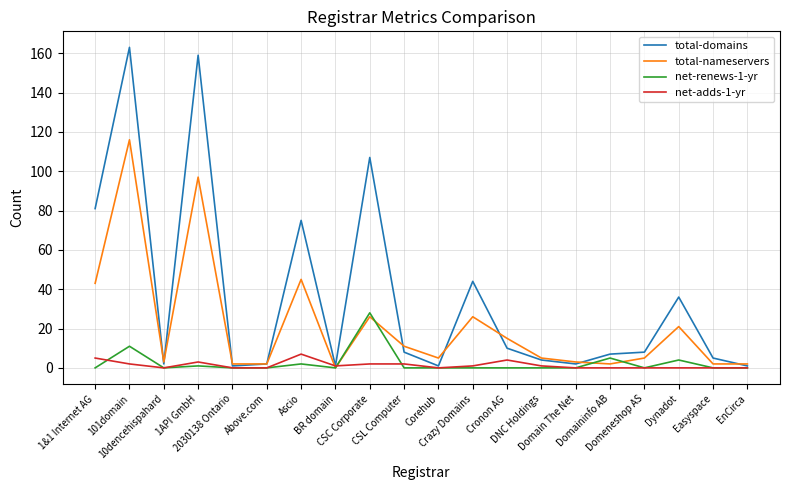

In total-domains, how many points are higher than both neighbors (excluding endpoints)?

6